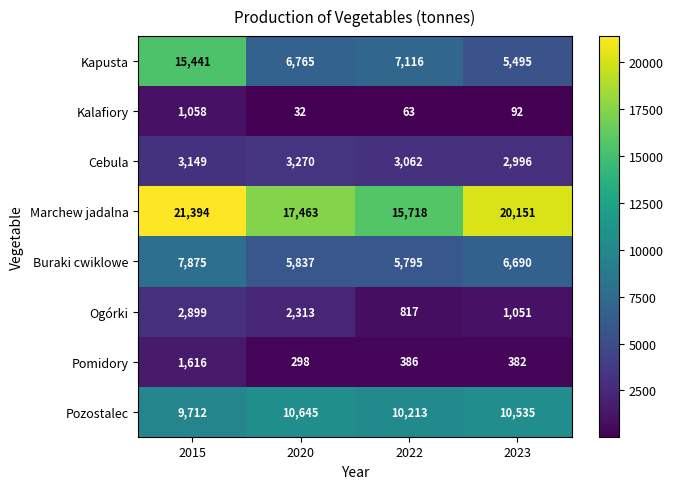

How many Pozostalec values are between 10213 and 10645?

3